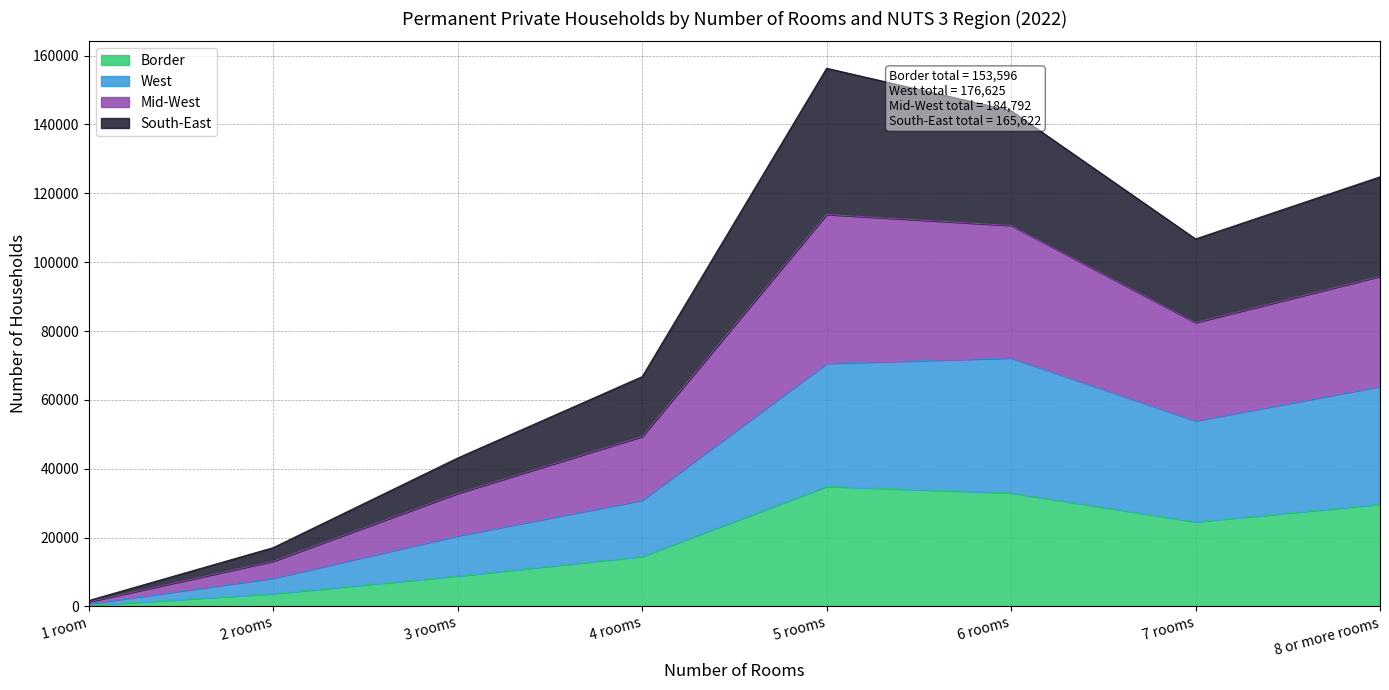

What is the average value of the Border series?

18688